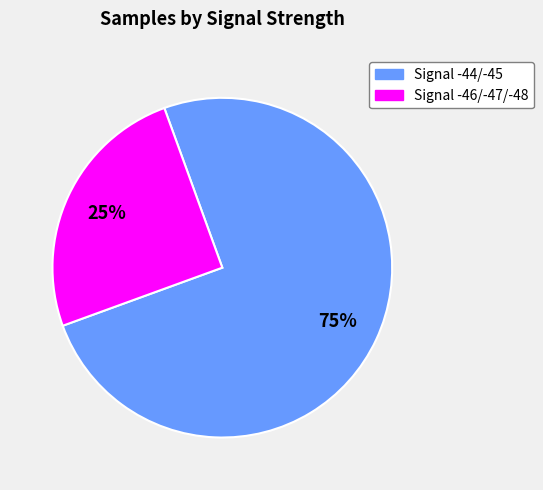

Do Signal -44/-45 and Signal -46/-47/-48 together represent more than half of the pie?

Yes